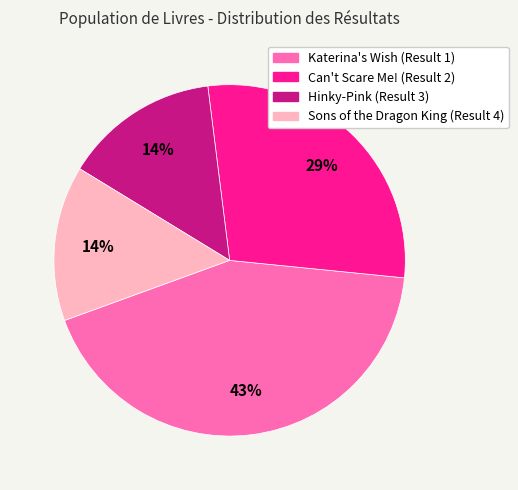

To the nearest percent, what is the difference between the largest and smallest slice percentages?

29%